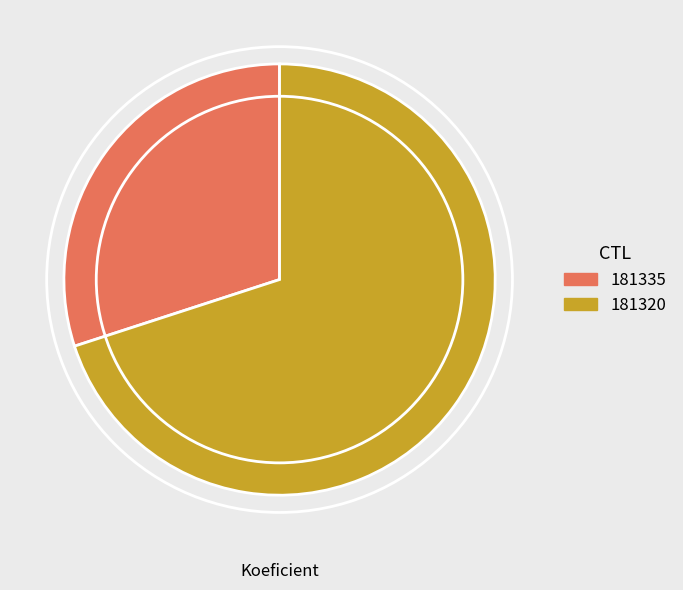

Between 181320 and 181335, which is larger?

181320